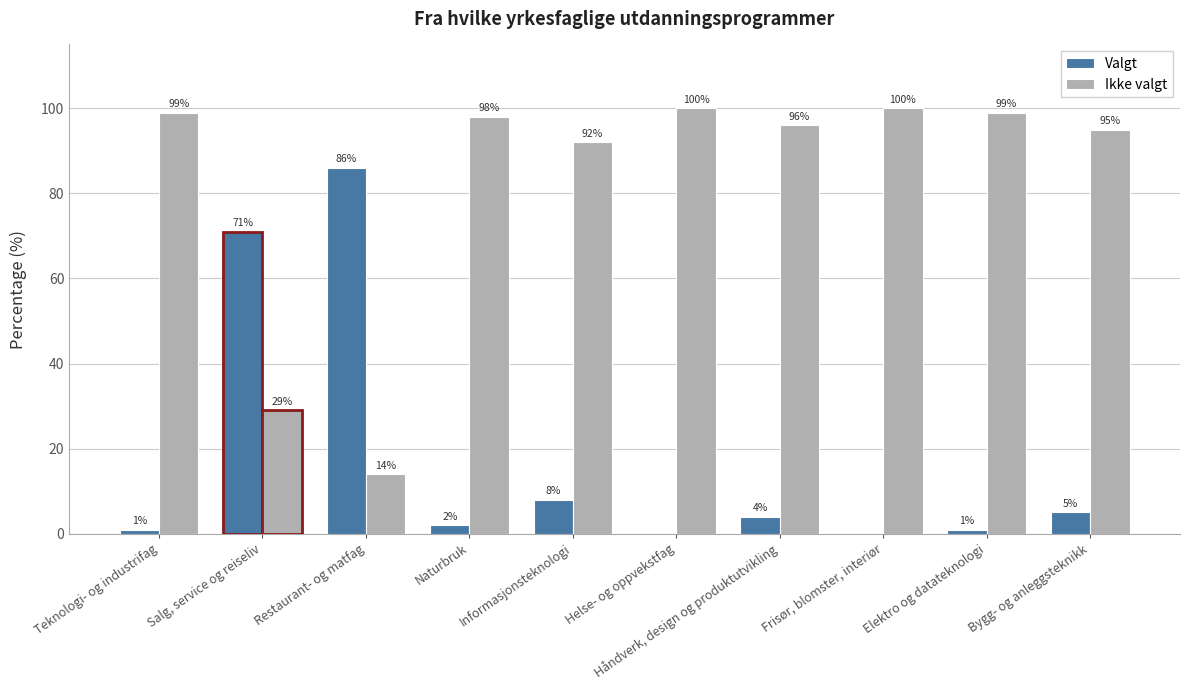

Read the Valgt value at Bygg- og anleggsteknikk, to the nearest 5.

5